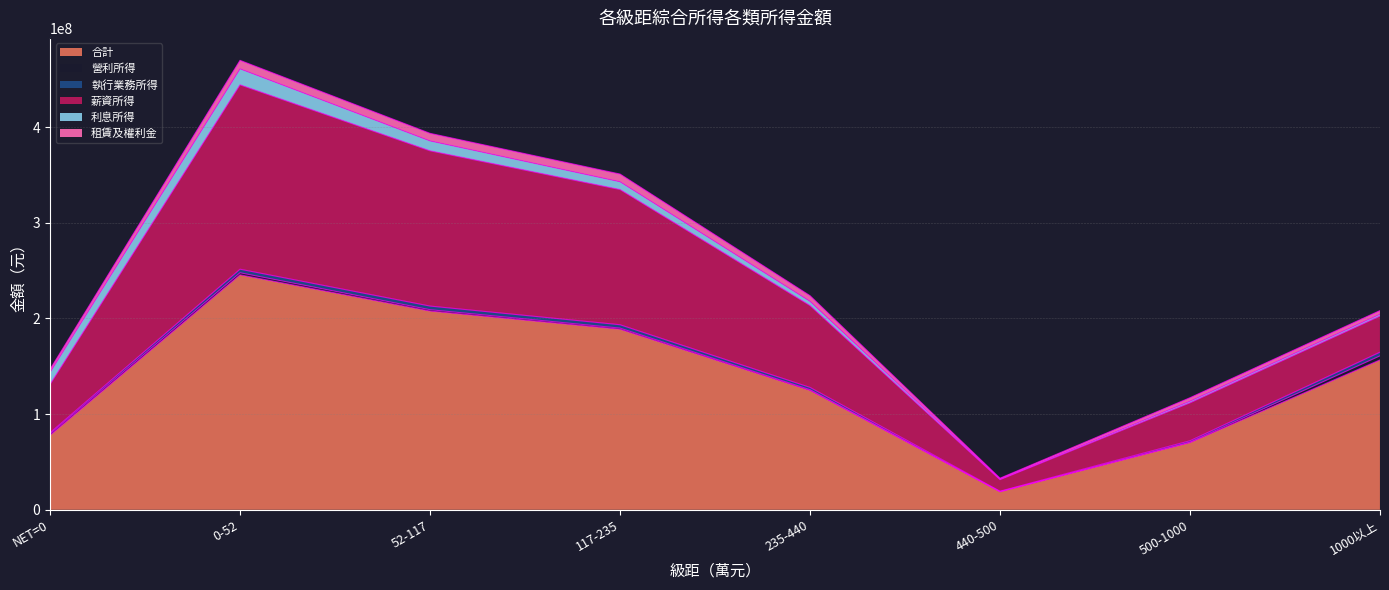

How many data points in 執行業務所得 are above 3529273?

3